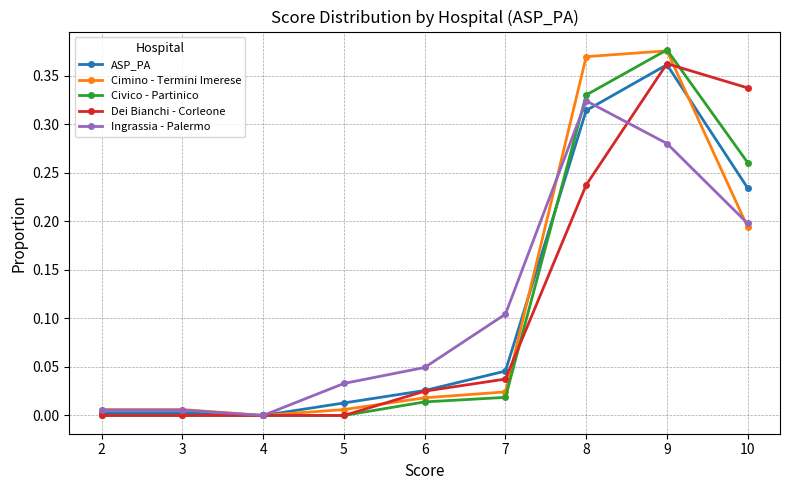

How many positive values does the Ingrassia - Palermo series have?

8